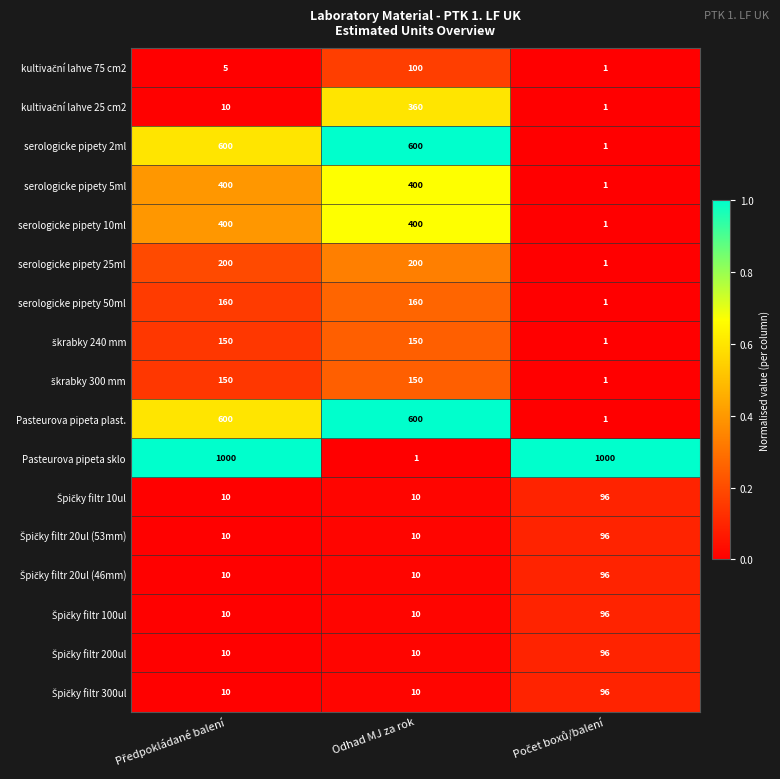

What is the maximum value shown in the chart?

1000